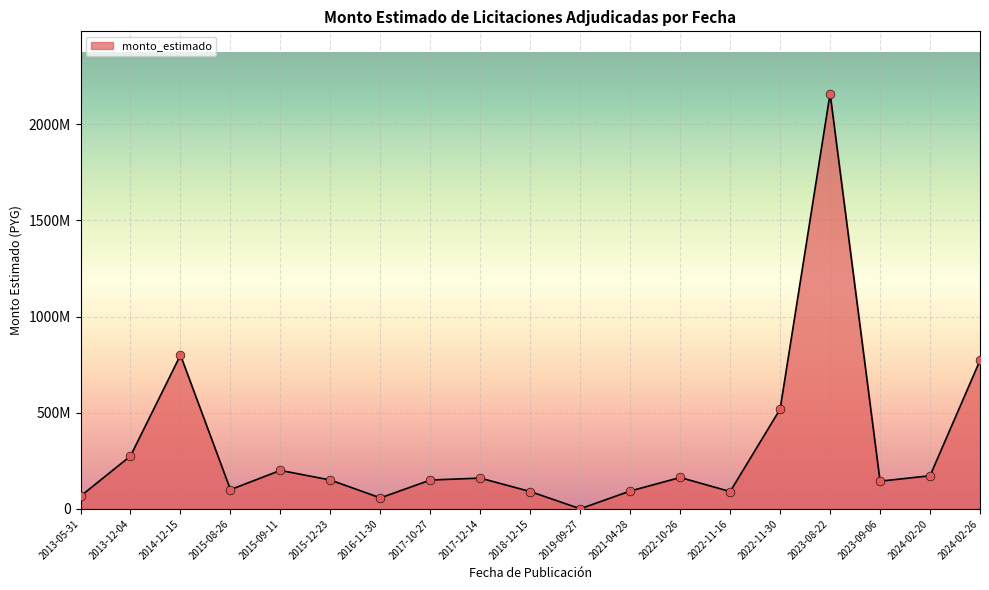

What is the change in value from 2014-12-15 to 2023-08-22?

+1360000000